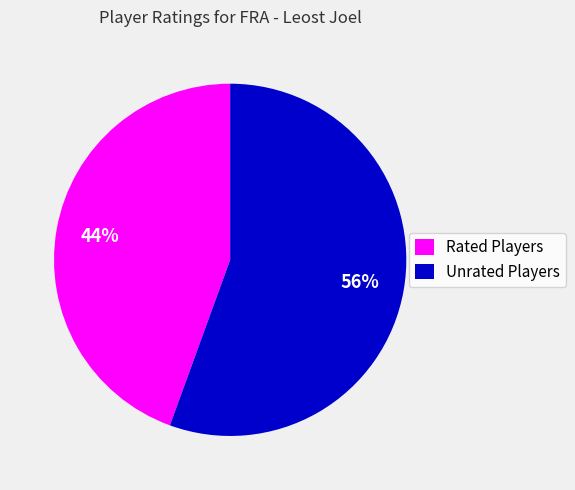

Is the sum of Unrated Players and Rated Players greater than half?

Yes